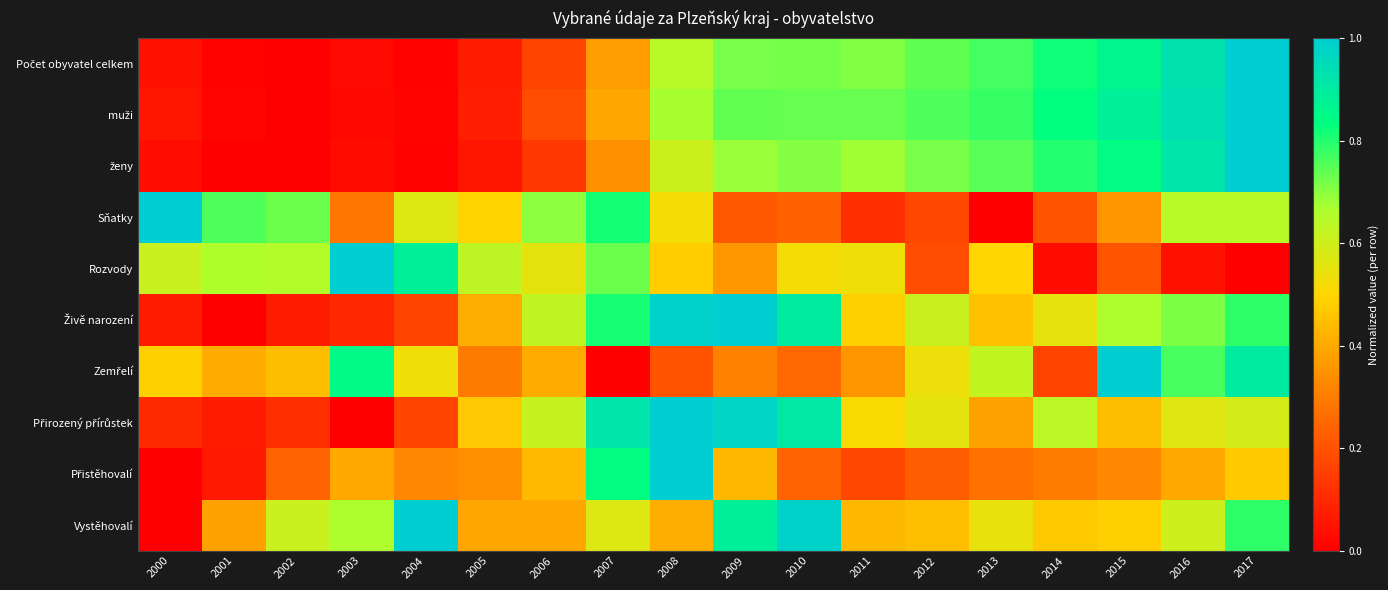

At 2000, list the series in order from smallest to largest.

Přistěhovalí, Vystěhovalí, ženy, Počet obyvatel celkem, muži, Živě narození, Přirozený přírůstek, Zemřelí, Rozvody, Sňatky